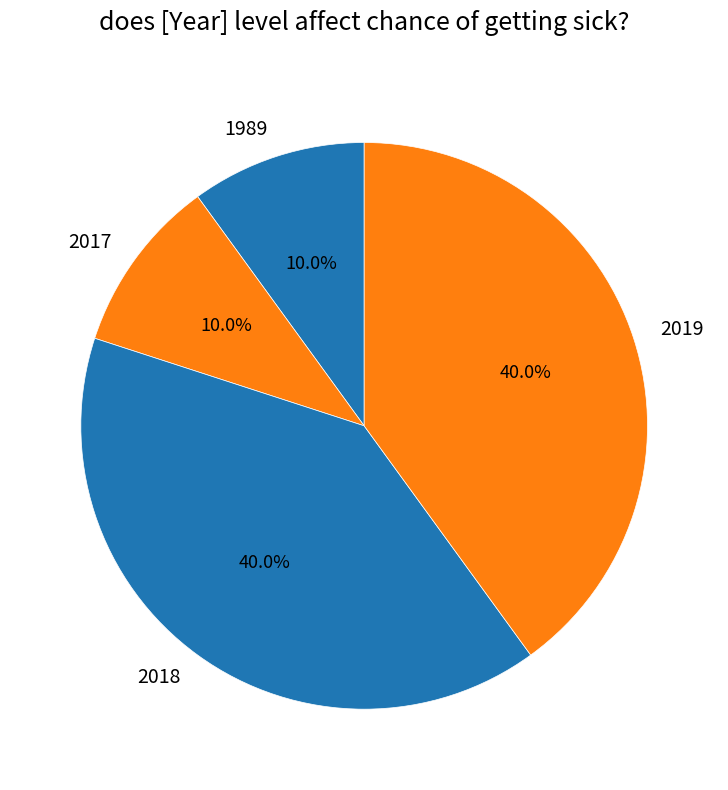

How much of the chart is everything except 2018?

60.0%